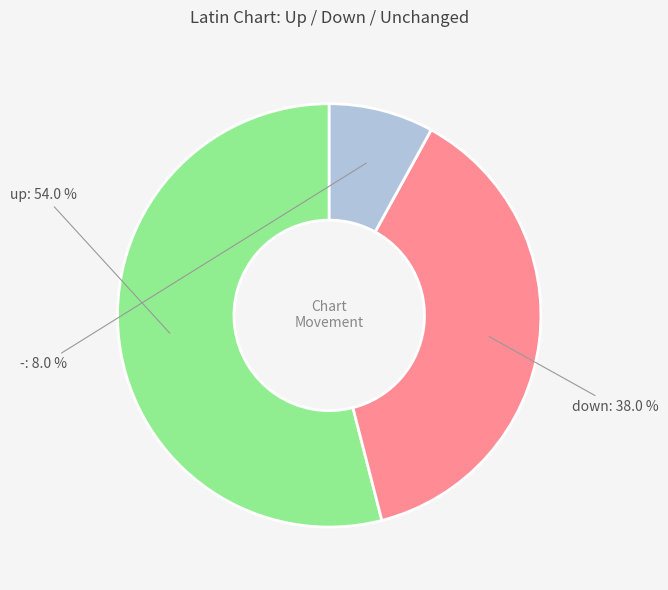

Count the number of slices in the pie.

3